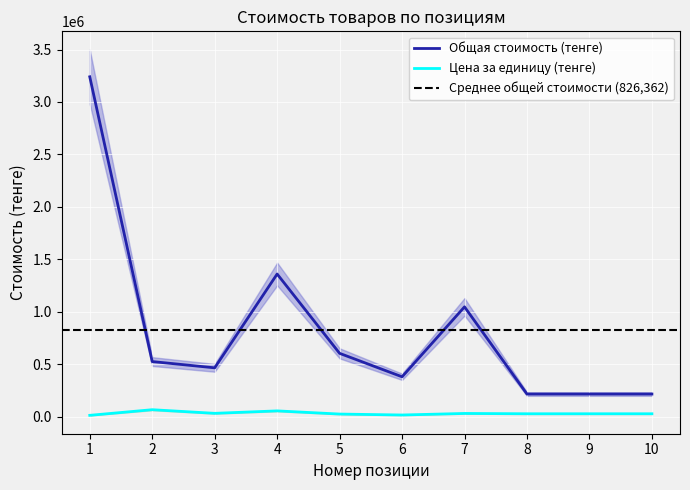

Is the value of Общая стоимость (тенге) at 8 greater than the value of Цена за единицу (тенге) at 5?

Yes